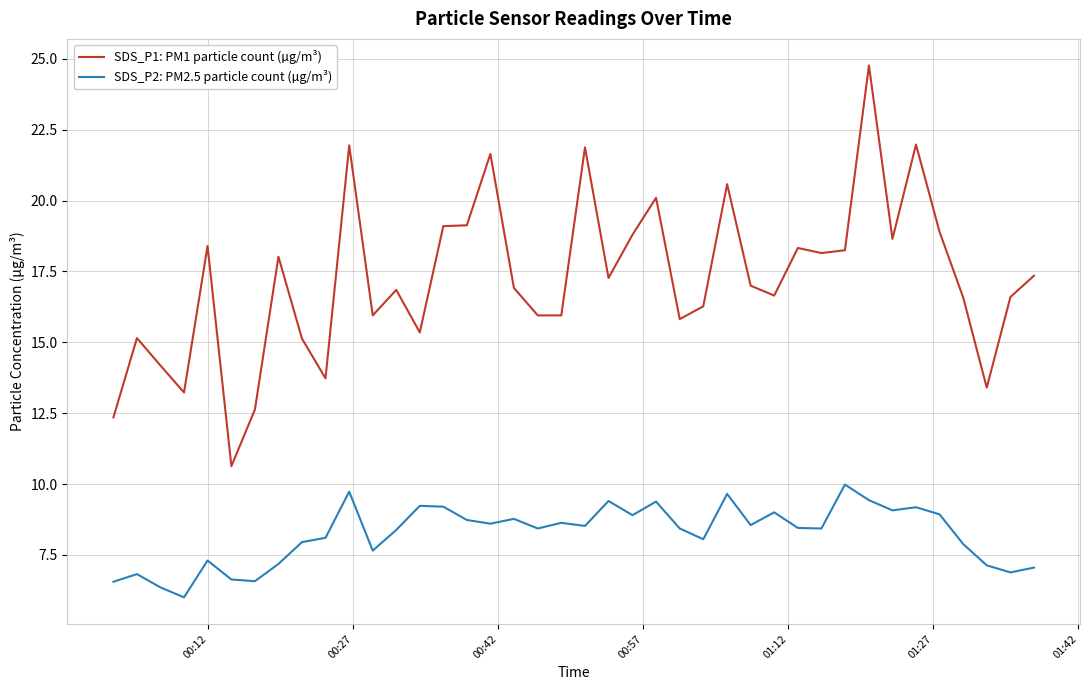

True or false: SDS_P1: PM1 particle count (µg/m³) and SDS_P2: PM2.5 particle count (µg/m³) intersect in this chart.

False